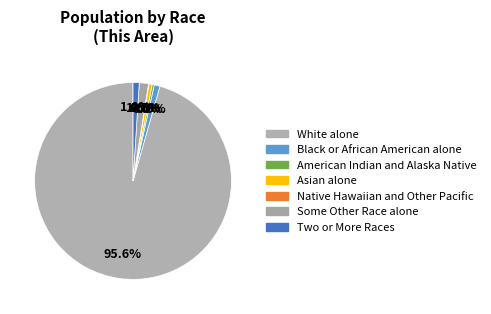

Is it true that Two or More Races is 11% of the pie?

False